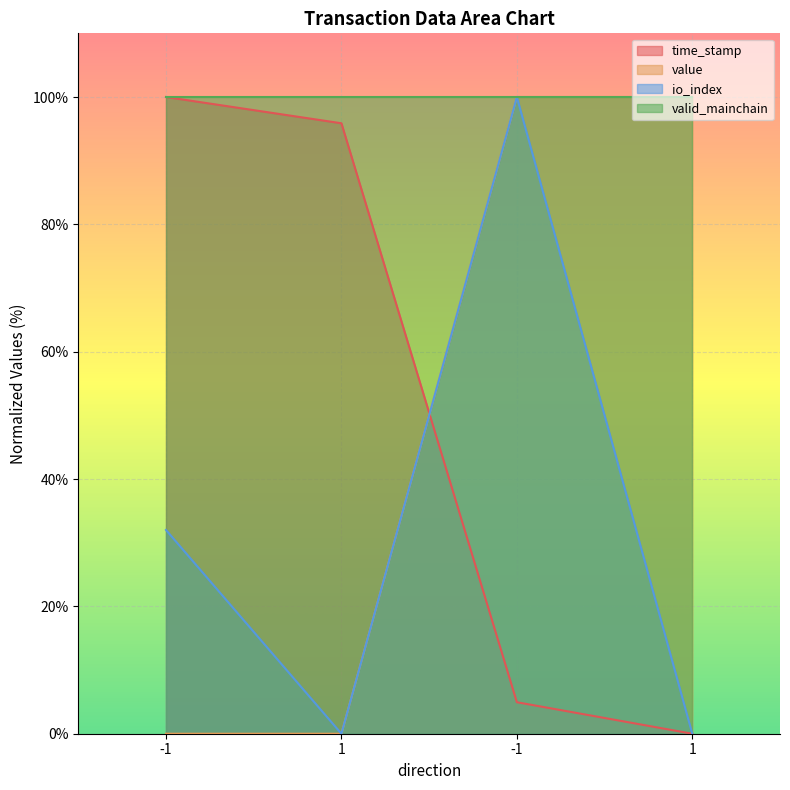

True or false: value and time_stamp cross at least once.

True